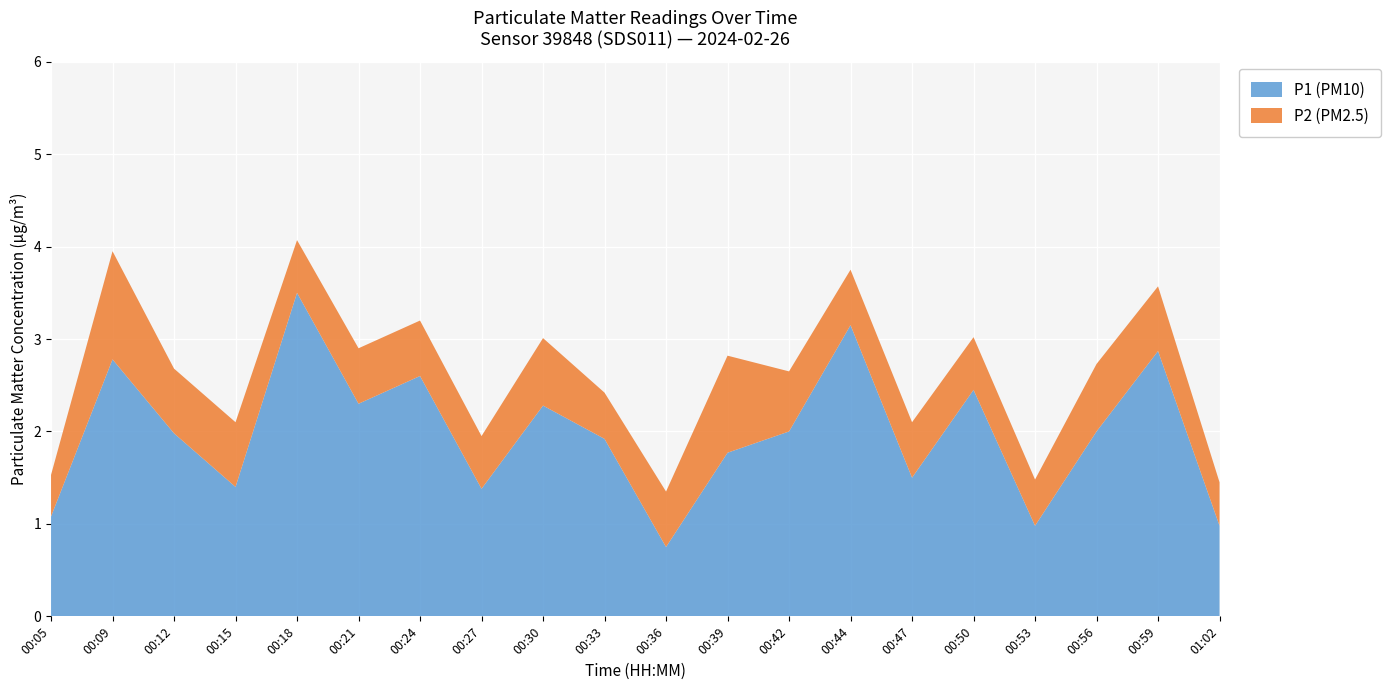

Reading left to right, transcribe all the data shown in this chart.

P1 (PM10): 1.1	2.8	2.0	1.4	3.5	2.3	2.6	1.4	2.3	1.9	0.8	1.8	2.0	3.1	1.5	2.5	1.0	2.0	2.9	1.0
P2 (PM2.5): 0.5	1.2	0.7	0.7	0.6	0.6	0.6	0.6	0.7	0.5	0.6	1.1	0.7	0.6	0.6	0.6	0.5	0.7	0.7	0.5